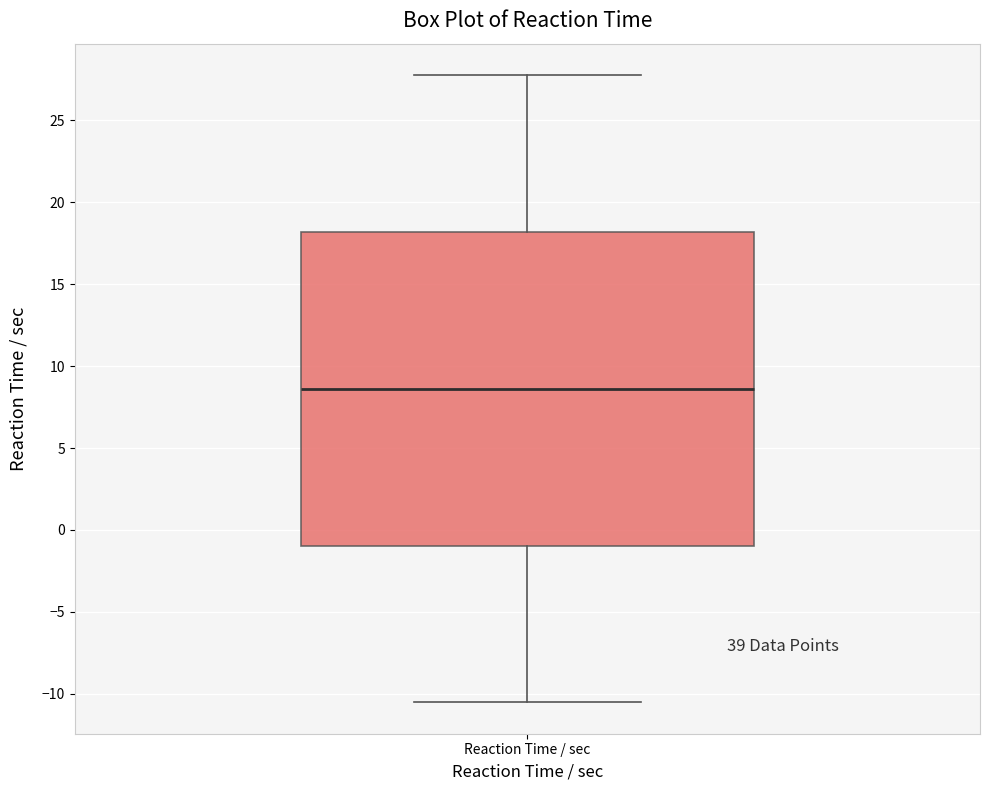

Where is the upper edge of the box for Reaction Time / sec on the y-axis? The values are not printed on the chart, so give them approximately, as read against the axis.

18.0